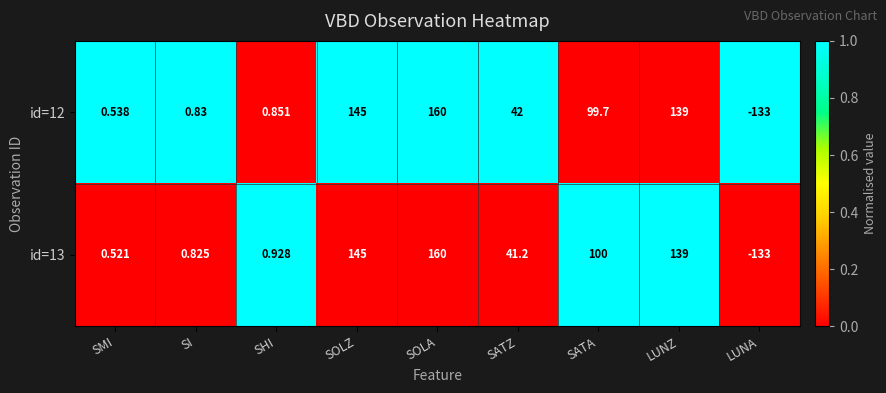

Rank the categories by id=12 value from highest to lowest.

SOLA, SOLZ, LUNZ, SATA, SATZ, SHI, SI, SMI, LUNA